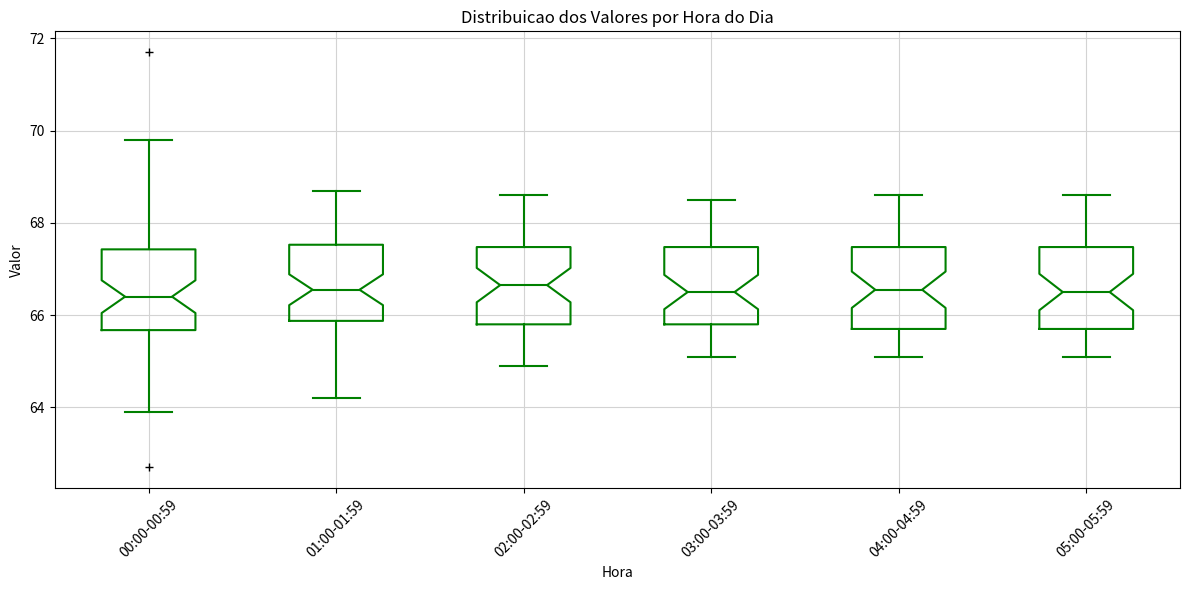

Where does the lower whisker of the box for 00:00-00:59 end on the y-axis? The values are not printed on the chart, so give them approximately, as read against the axis.

64.0